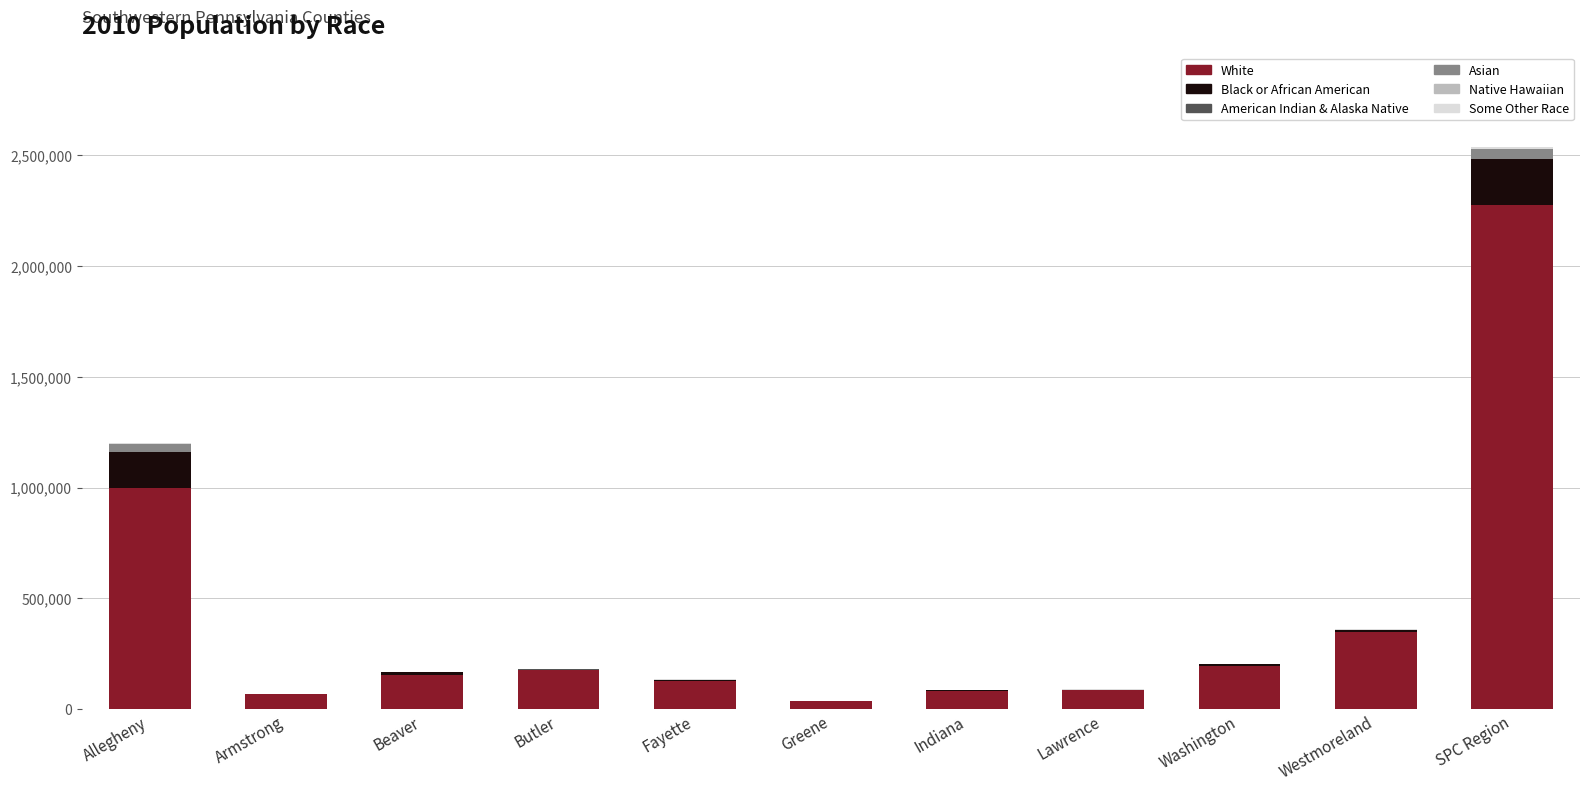

At which category is the sum across all series the highest?

SPC Region